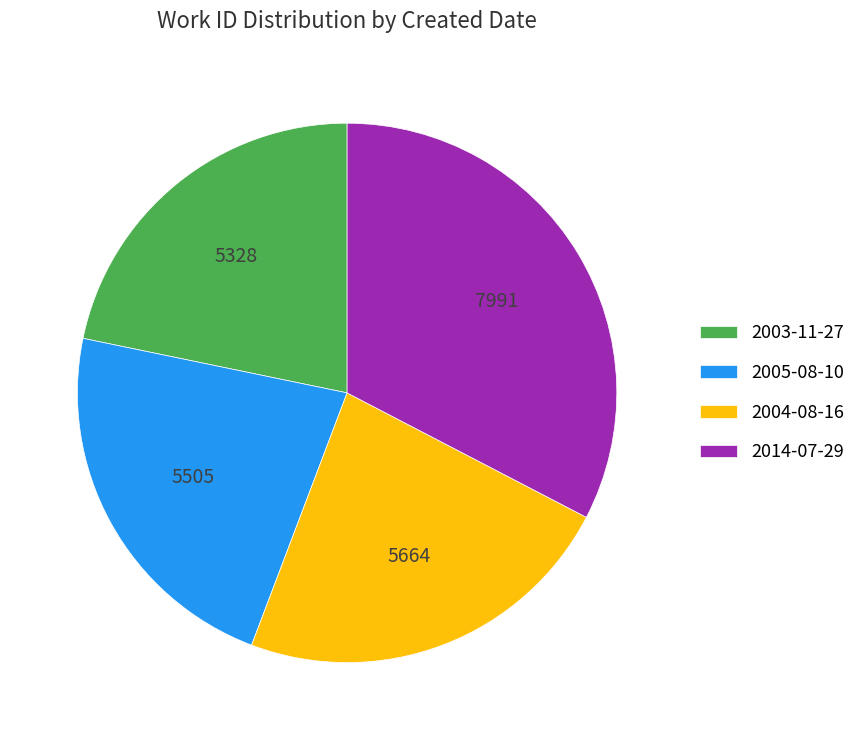

What is the smallest slice in the pie chart?

2003-11-27